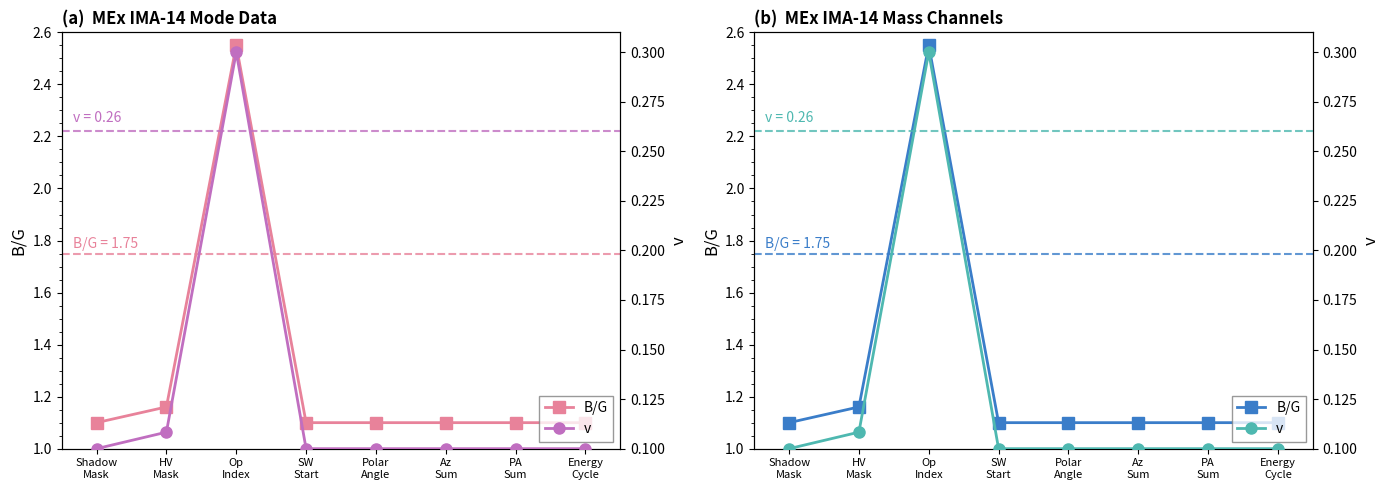

Rank the categories by v value from lowest to highest.

Shadow
Mask, SW
Start, Polar
Angle, Az
Sum, PA
Sum, Energy
Cycle, HV
Mask, Op
Index